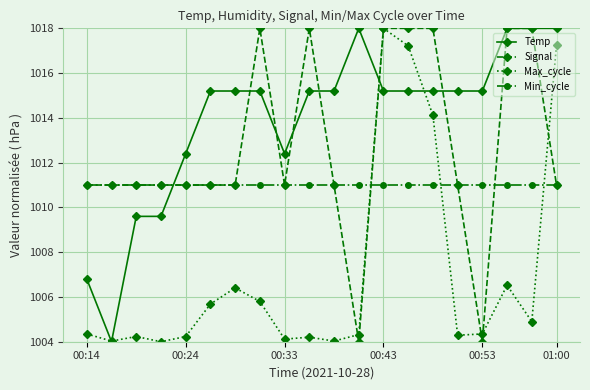

What is the difference between the maximum and minimum values in the Temp series?

14.0